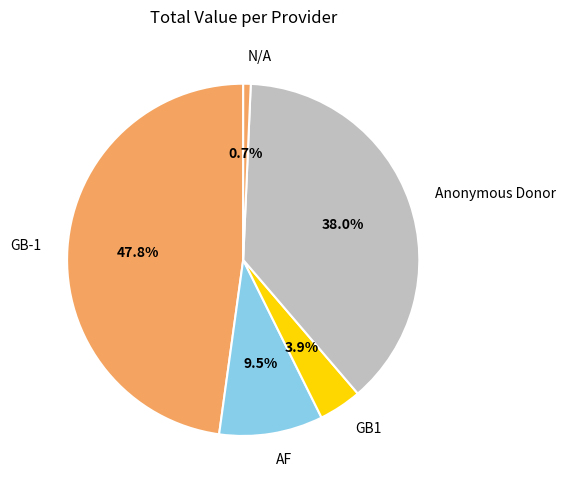

How many segments does this pie chart have?

5